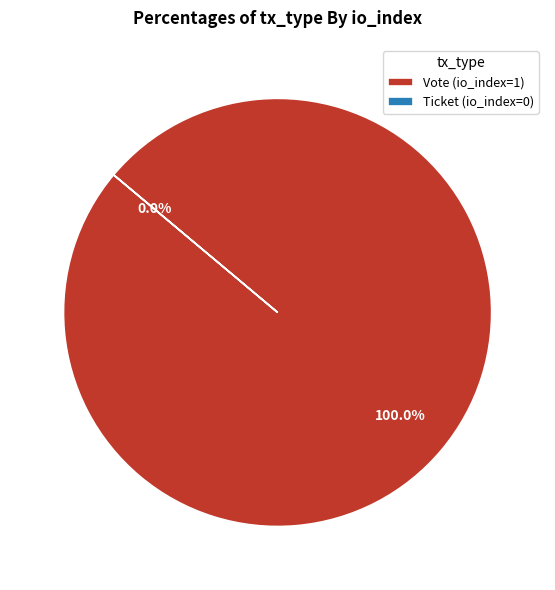

How many segments does this pie chart have?

2